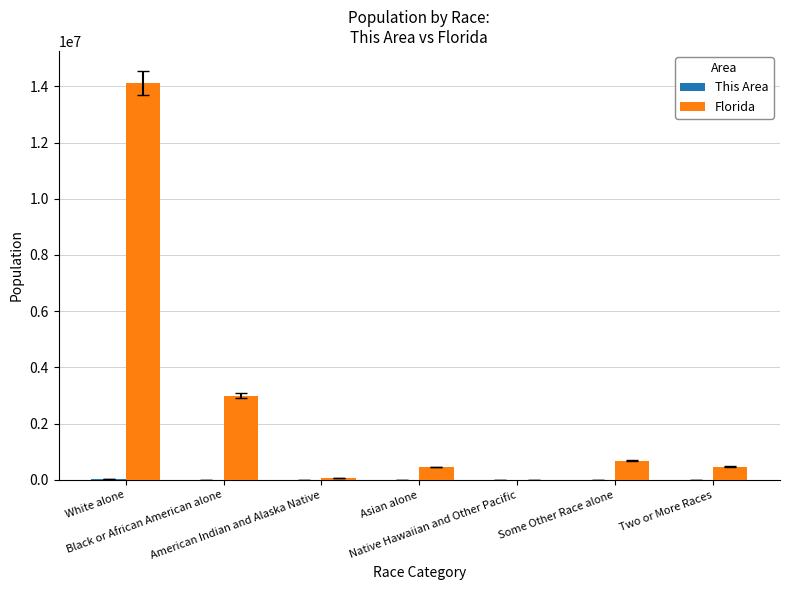

Where is Florida nearest to the value 7060724?

Black or African American alone